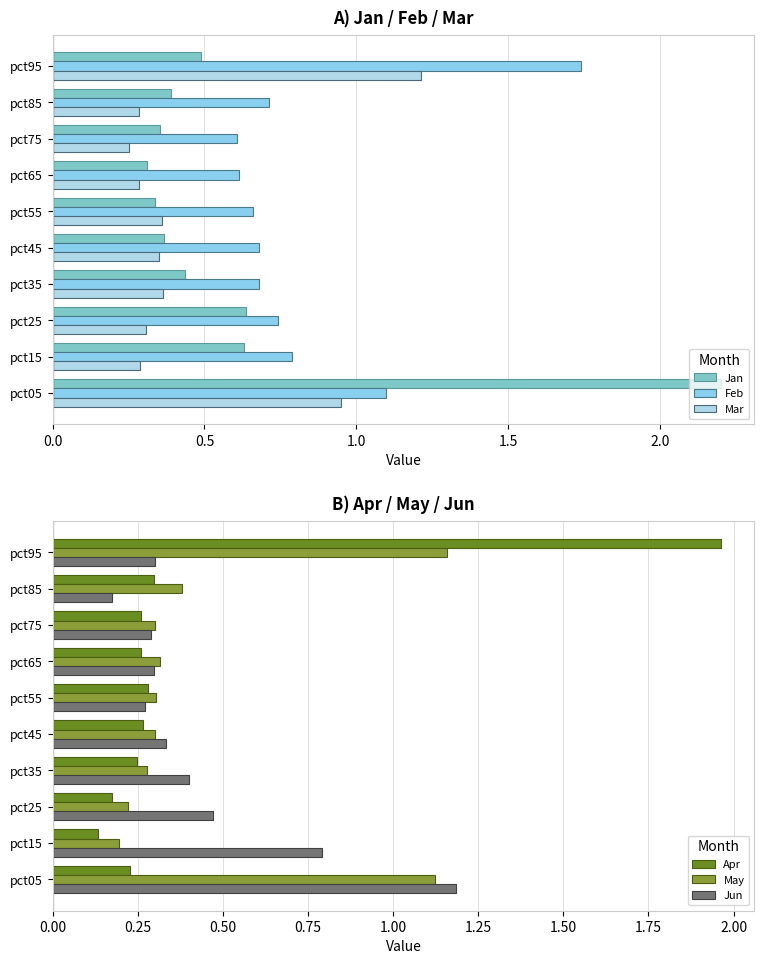

Which series has the largest total across all categories?

Feb